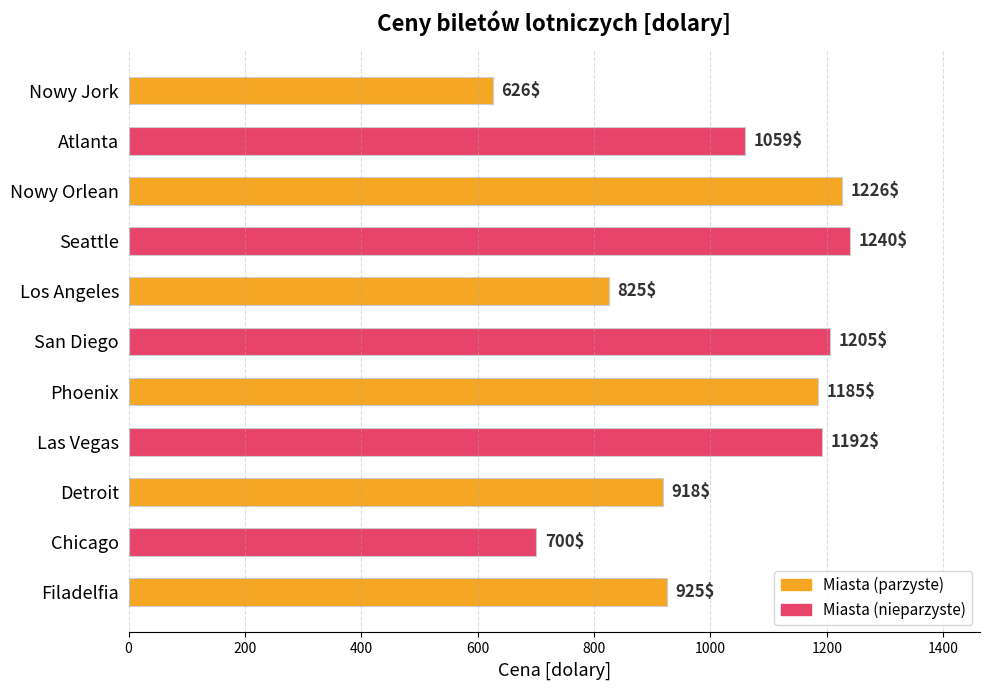

What is the change in value from Seattle to Los Angeles?

-415